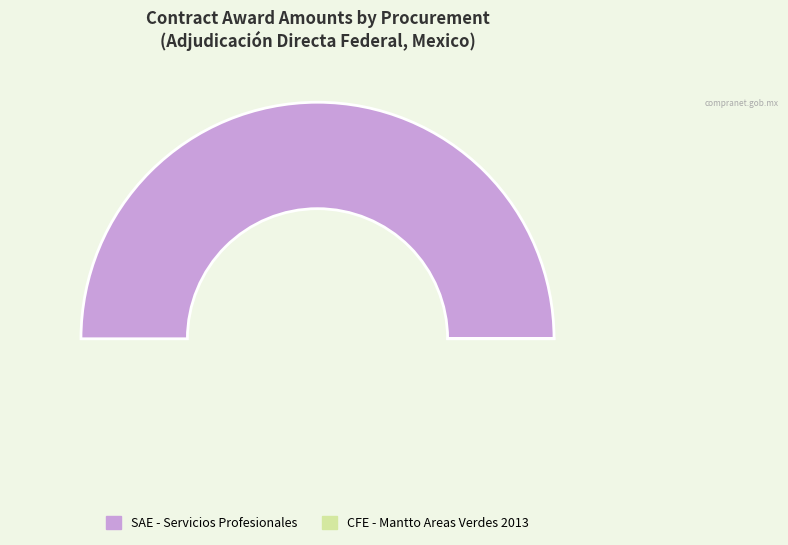

Does SCT - Reconstruccion Camino represent more than half of the total?

No